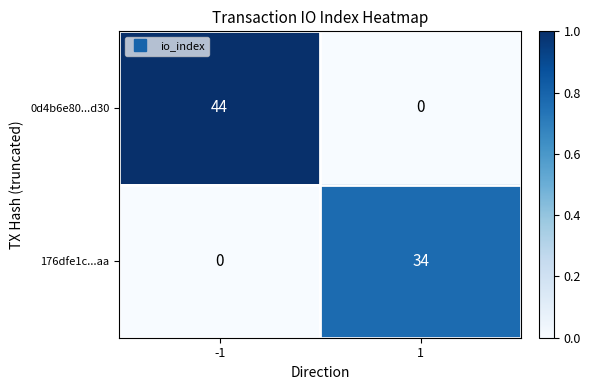

What is the average value of the 0d4b6e80...d30 series?

22